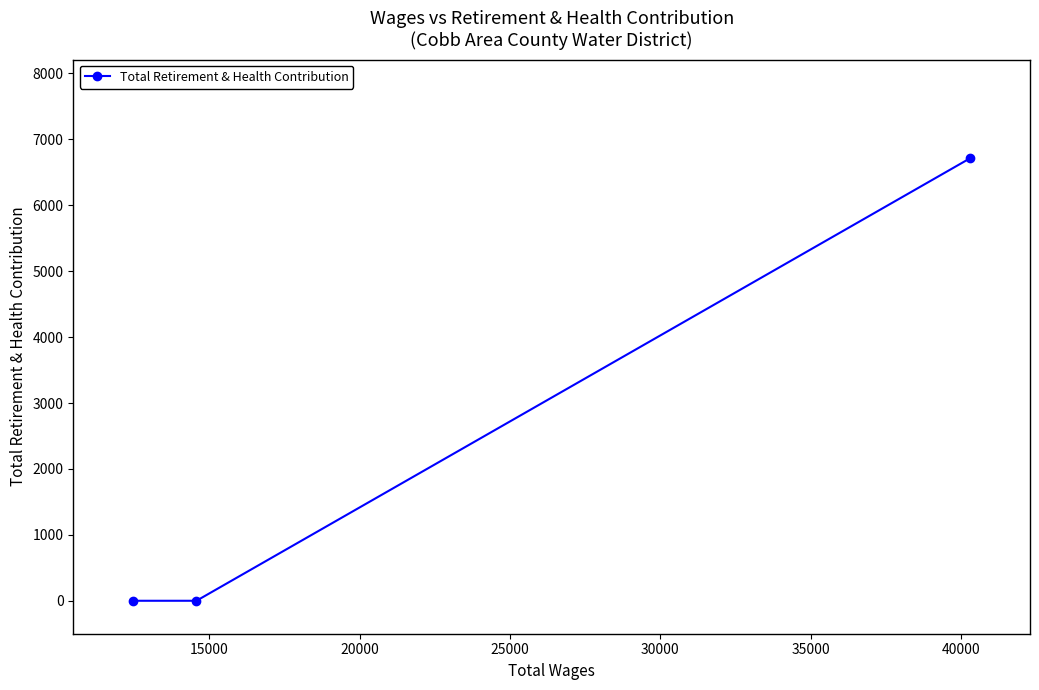

What is the greatest value displayed?

6711